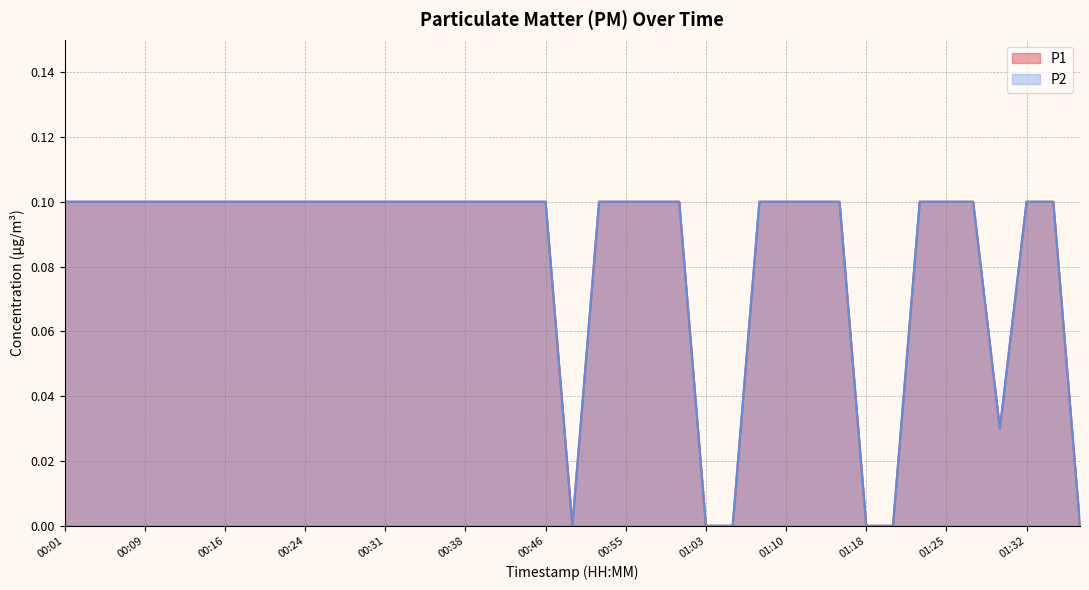

At which category is the sum across all series the highest?

00:01